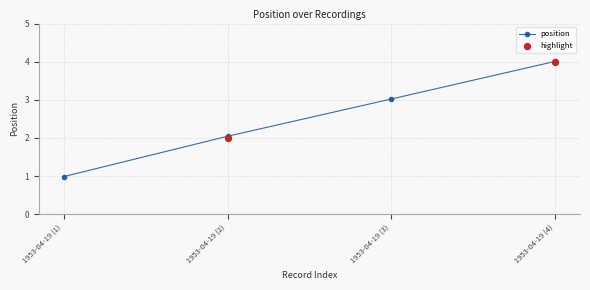

What is the ratio of the value at 1953-04-19 (4) to the value at 1953-04-19 (2)?

2.0